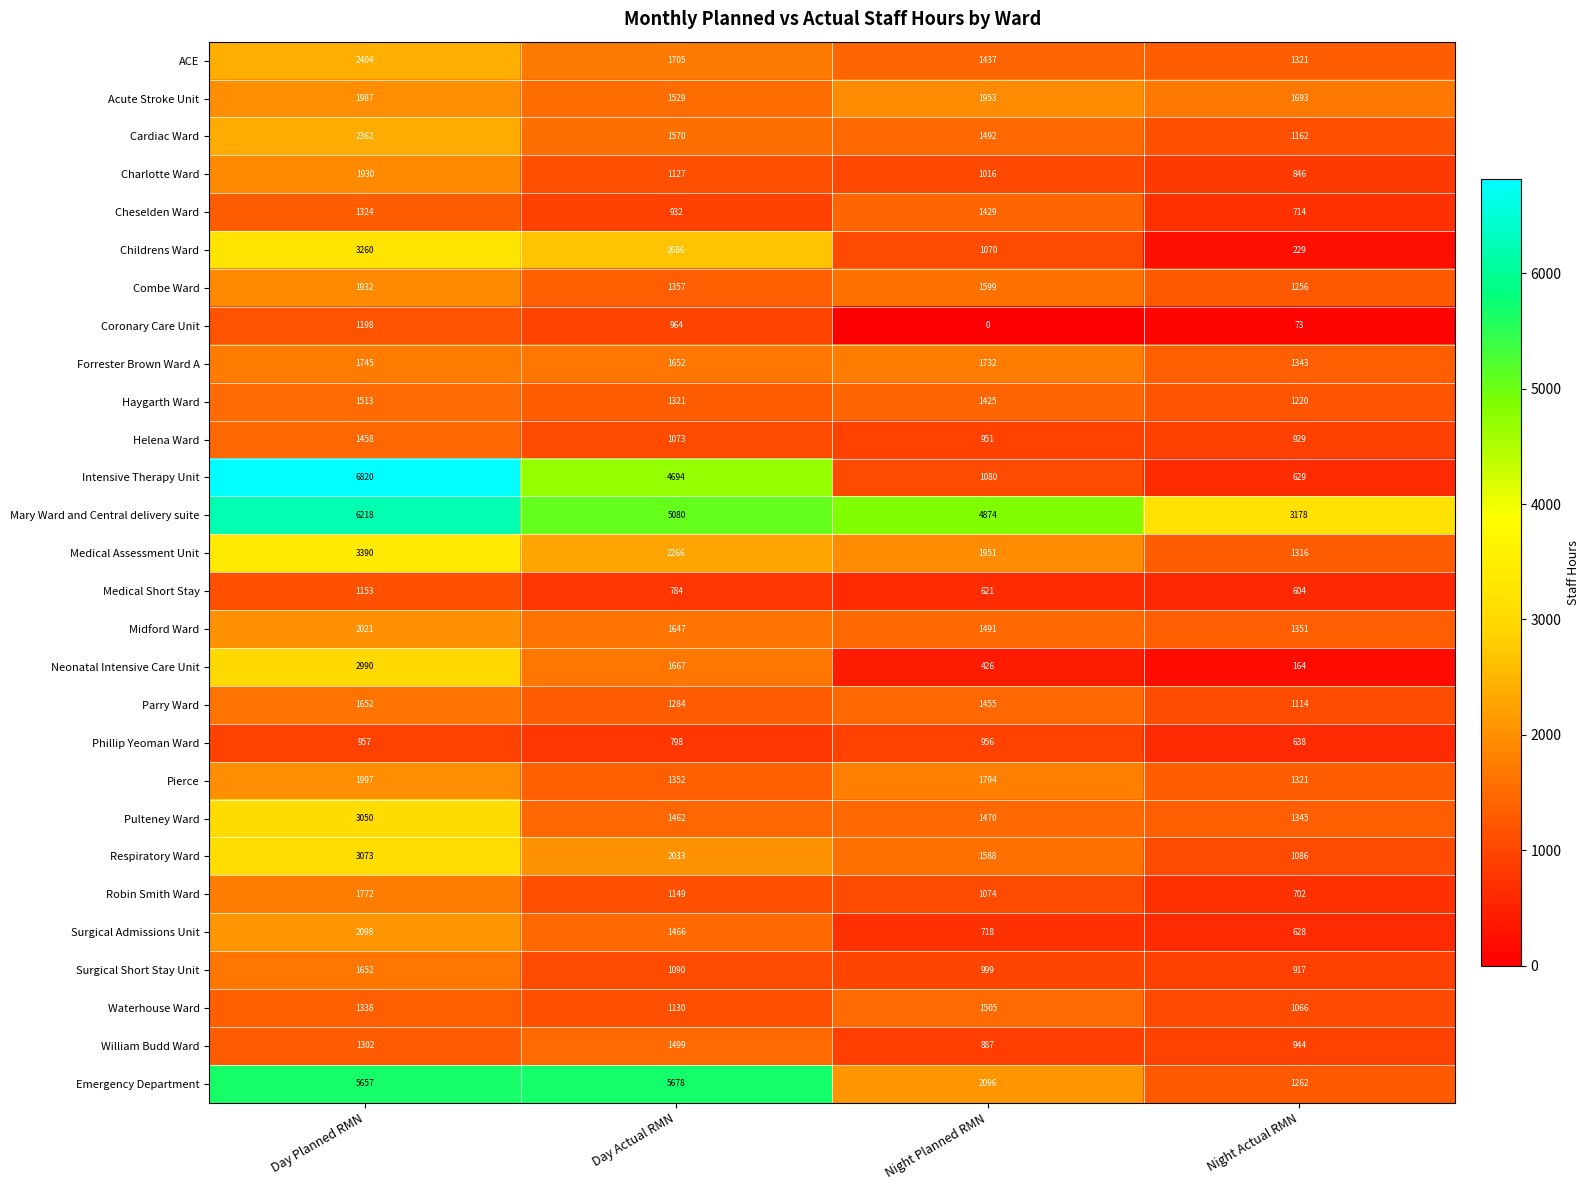

What is the difference between the Intensive Therapy Unit values at Day Planned RMN and Night Actual RMN?

6191